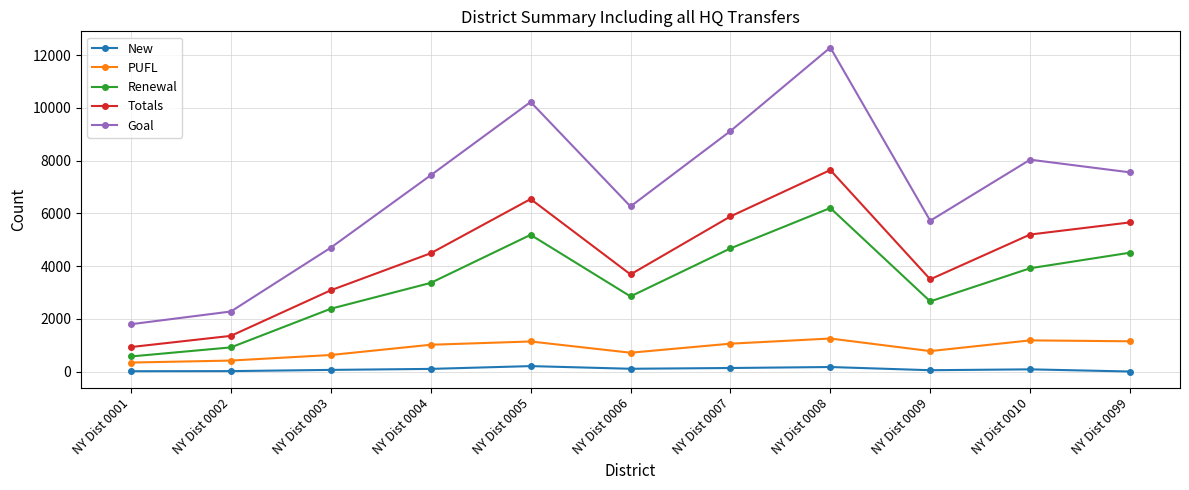

At which label does Goal reach its minimum?

NY Dist 0001